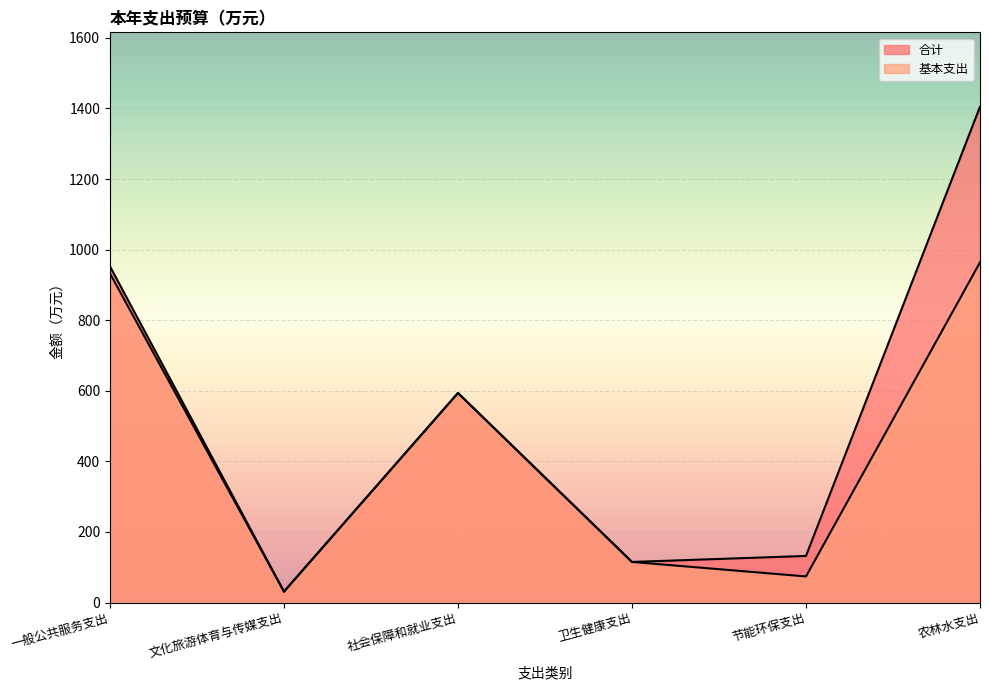

What is the greatest value displayed?

1404.8